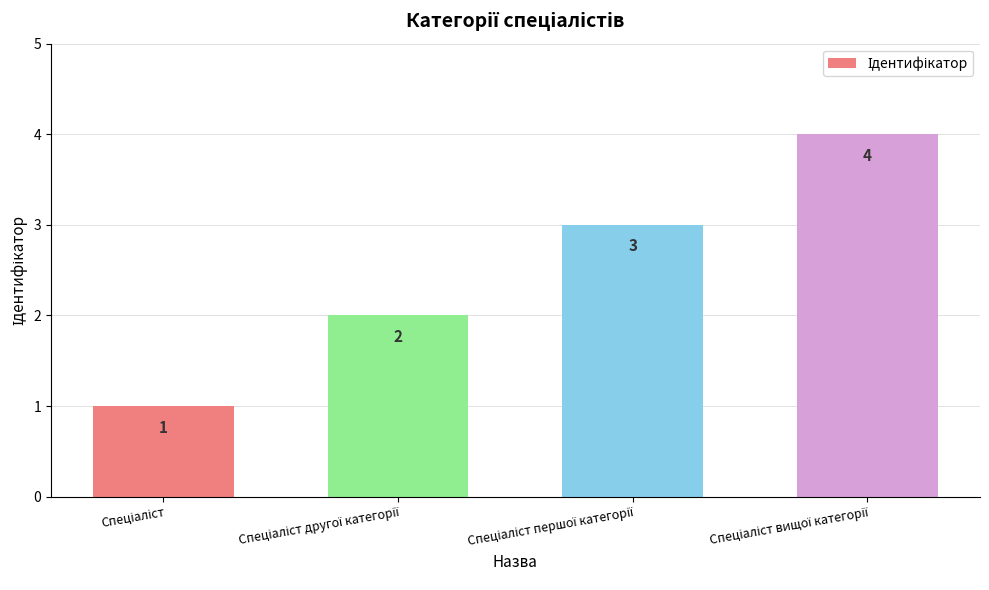

What is the maximum value shown in the chart?

4